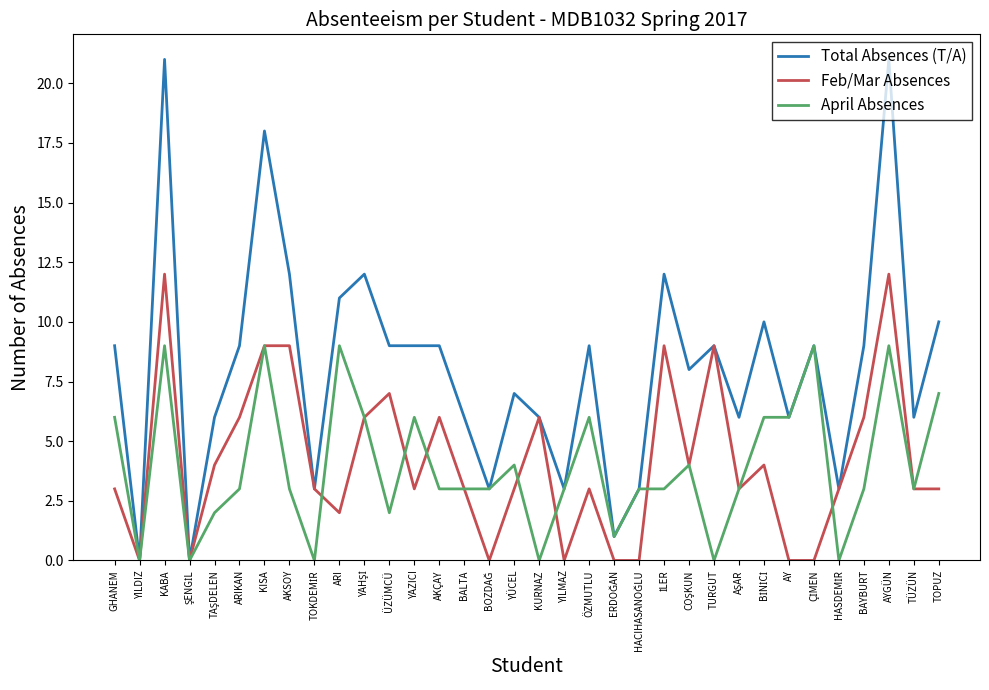

What value does the April Absences series have at ÜZÜMCÜ?

2